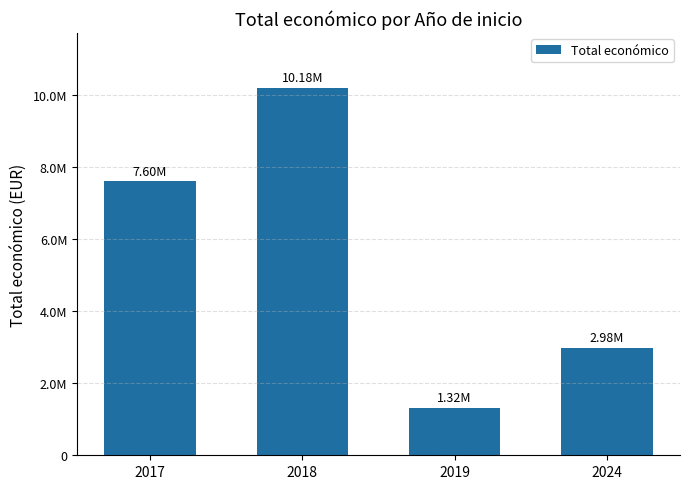

How many series are shown in this chart?

1